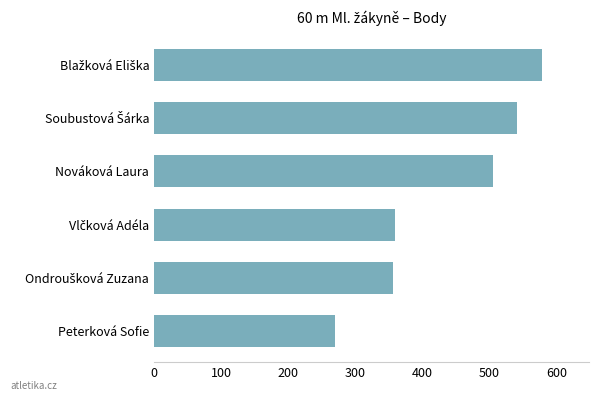

What is the value of the 4th bar from the top?

359